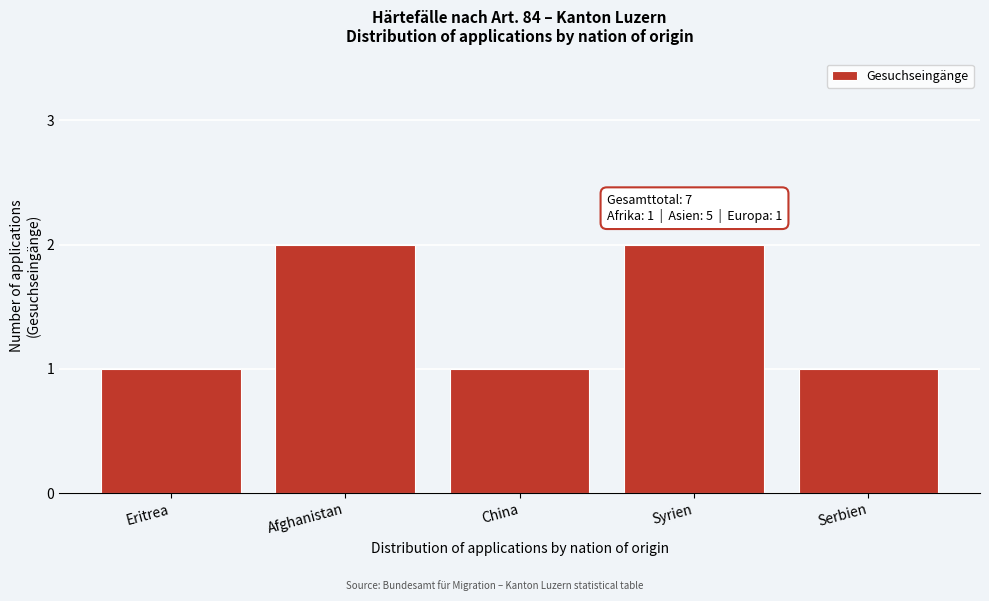

Reading right to left, extract all data points from this chart.

1	2	1	2	1